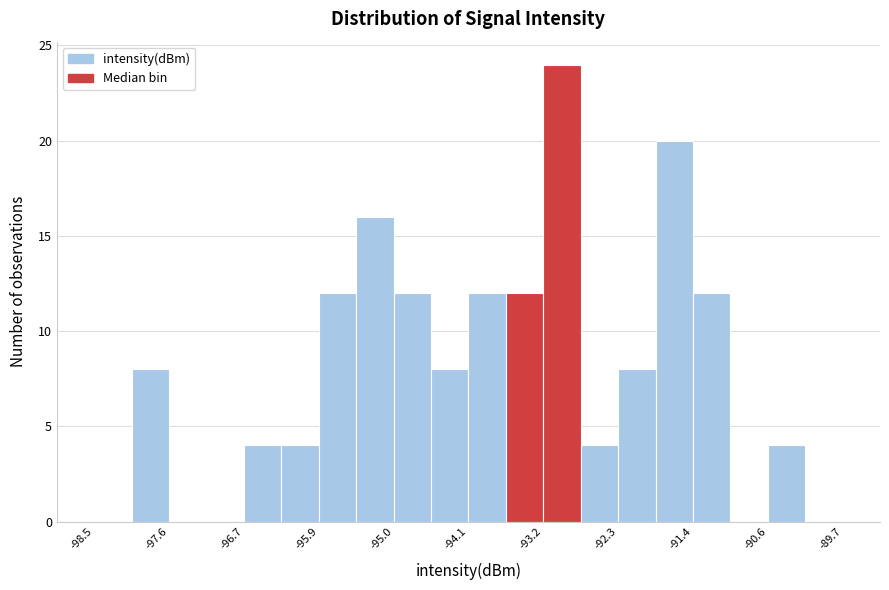

How tall is the bar that spans -94.1 to -93.6 on the x-axis? Neither the bar edges nor the heights are printed on the chart, so give them approximately, as read against the axes.

12